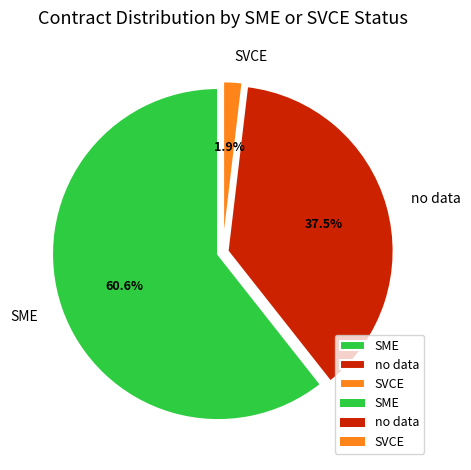

What portion of the pie excludes no data?

62.5%